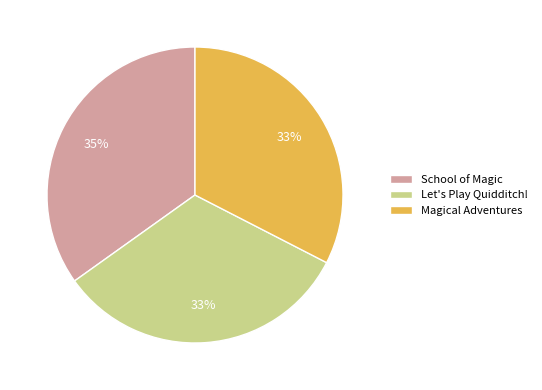

Count the number of slices in the pie.

3